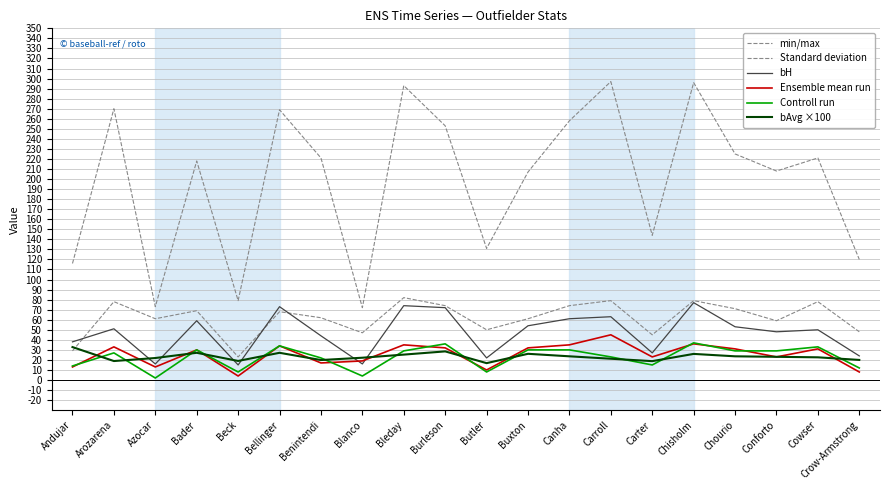

True or false: bAvg ×100 has more than 2 points higher than both neighbors.

True